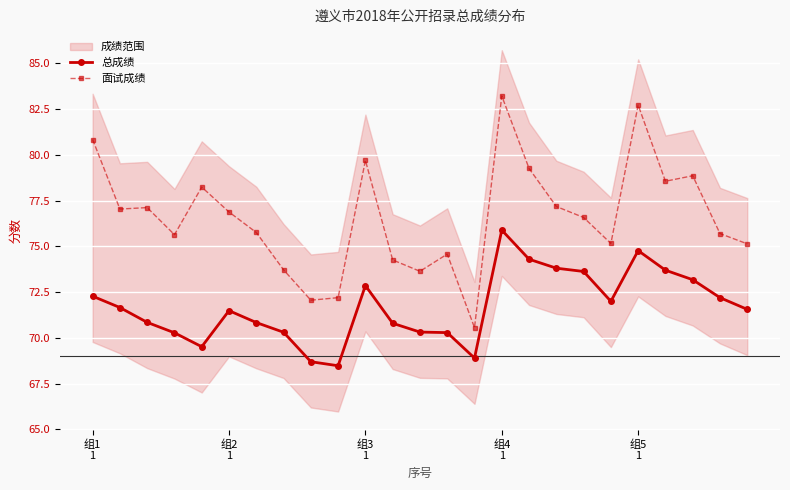

What is the lowest value of the 总成绩 series?

68.5